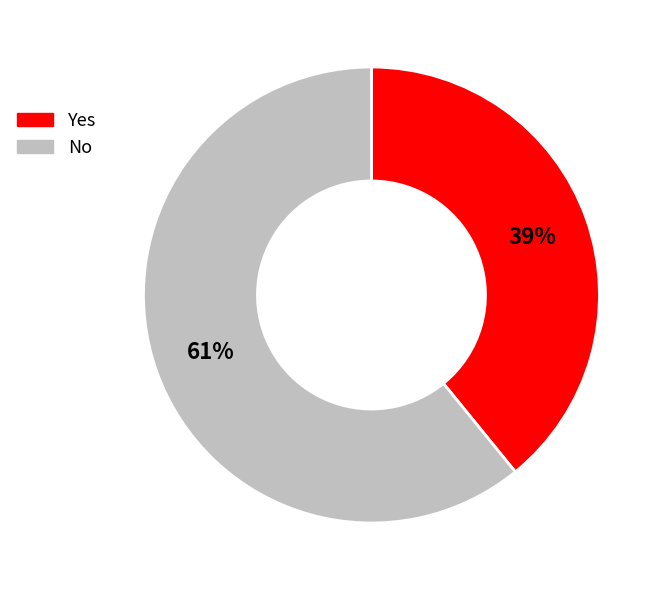

Do Yes and No together represent more than half of the pie?

Yes